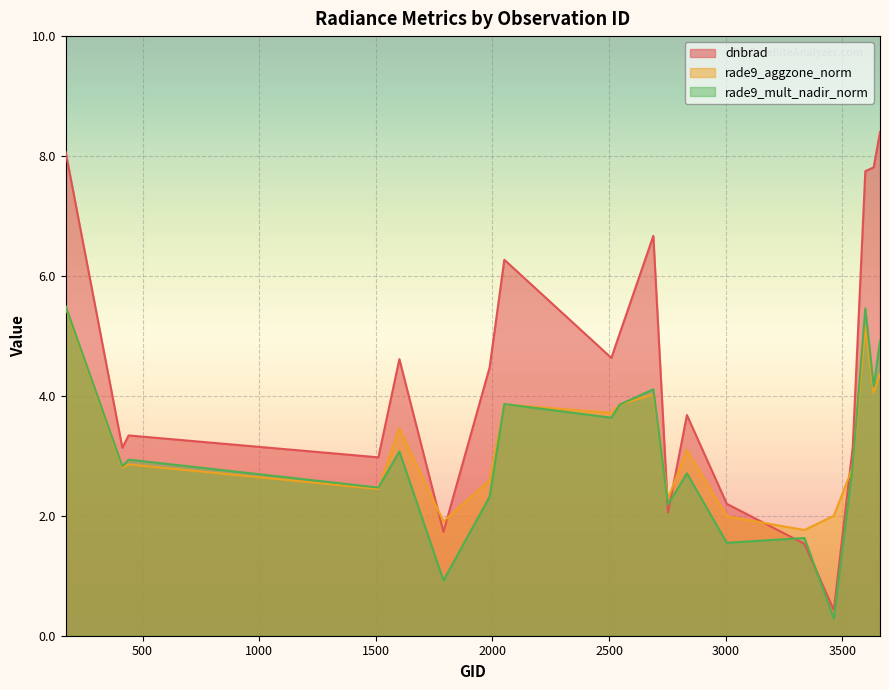

Reading right to left, what are all the values shown in this chart?

dnbrad: 8.4	7.8	7.7	3.1	0.4	1.5	2.2	3.7	2.1	6.7	5.0	4.6	6.3	4.5	1.7	4.6	3.0	3.3	3.1	8.1
rade9_aggzone_norm: 4.4	4.1	5.2	2.8	2.0	1.8	2.0	3.1	2.3	4.0	3.9	3.7	3.9	2.6	1.9	3.5	2.4	2.9	2.8	5.5
rade9_mult_nadir_norm: 4.9	4.2	5.5	2.8	0.3	1.6	1.6	2.7	2.2	4.1	3.9	3.6	3.9	2.3	0.9	3.1	2.5	2.9	2.8	5.5